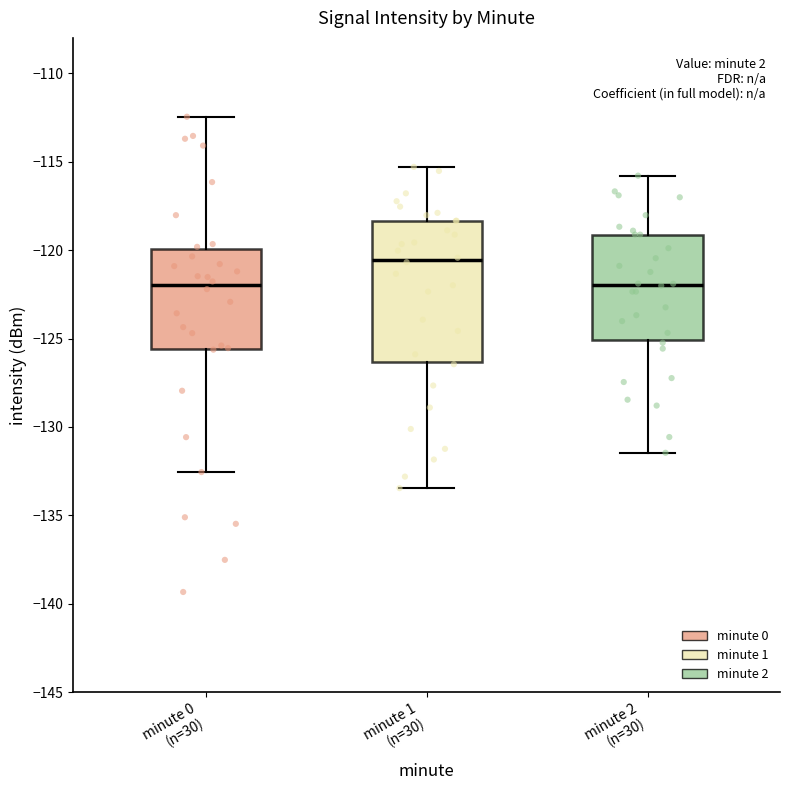

Reading left to right, transcribe this box plot: for each box, give where its median line is, the range the box spans, and where its two whiskers end, as read against the y-axis. The values are not printed on the chart, so give them approximately, as read against the axis.

minute 0 (n=30): median -122.0, box -125.5 to -120.0, whiskers -132.5 to -112.5
minute 1 (n=30): median -120.5, box -126.5 to -118.5, whiskers -133.5 to -115.5
minute 2 (n=30): median -122.0, box -125.0 to -119.0, whiskers -131.5 to -116.0